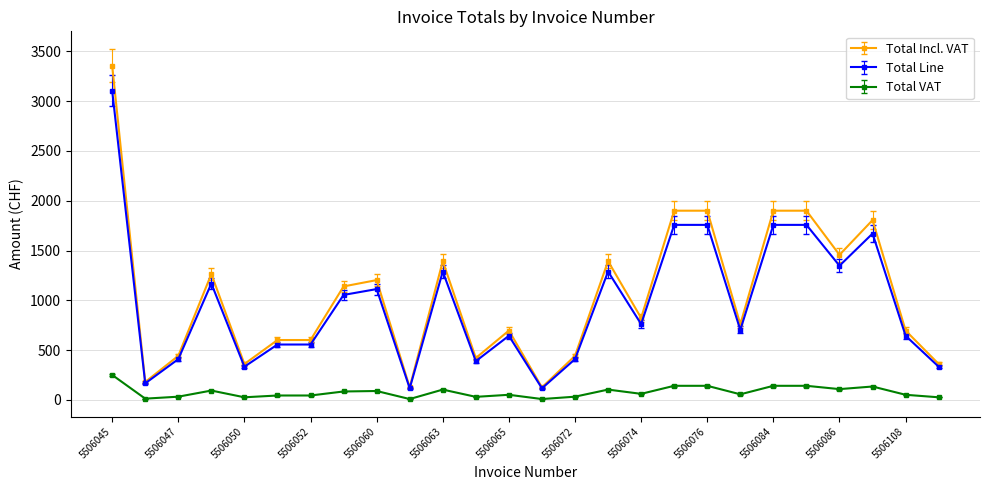

True or false: Total VAT has more than 0 points higher than both neighbors.

True